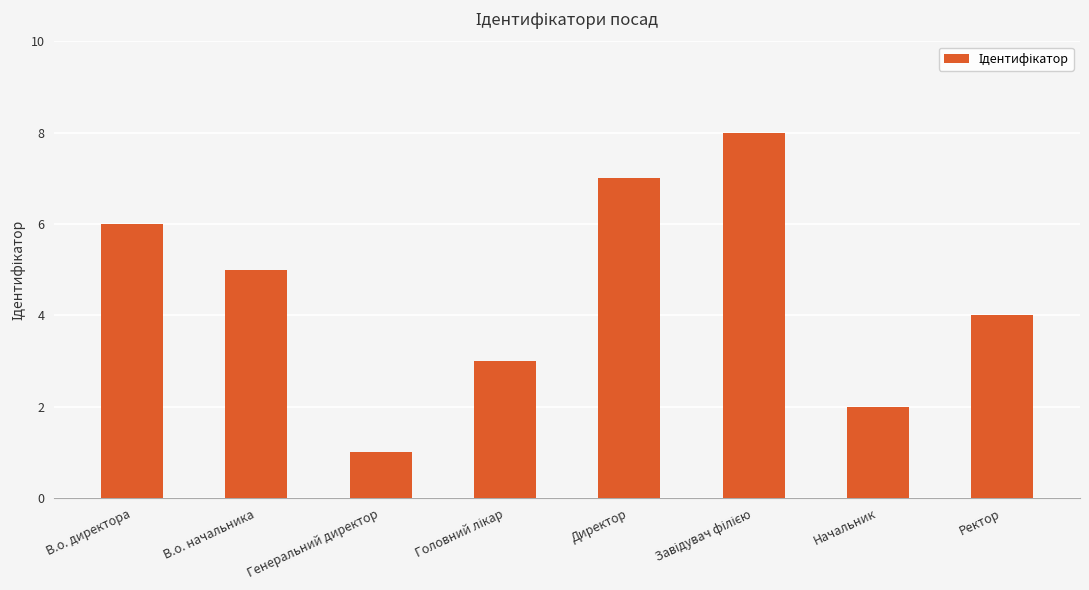

Where does the data first go above 5?

В.о. директора